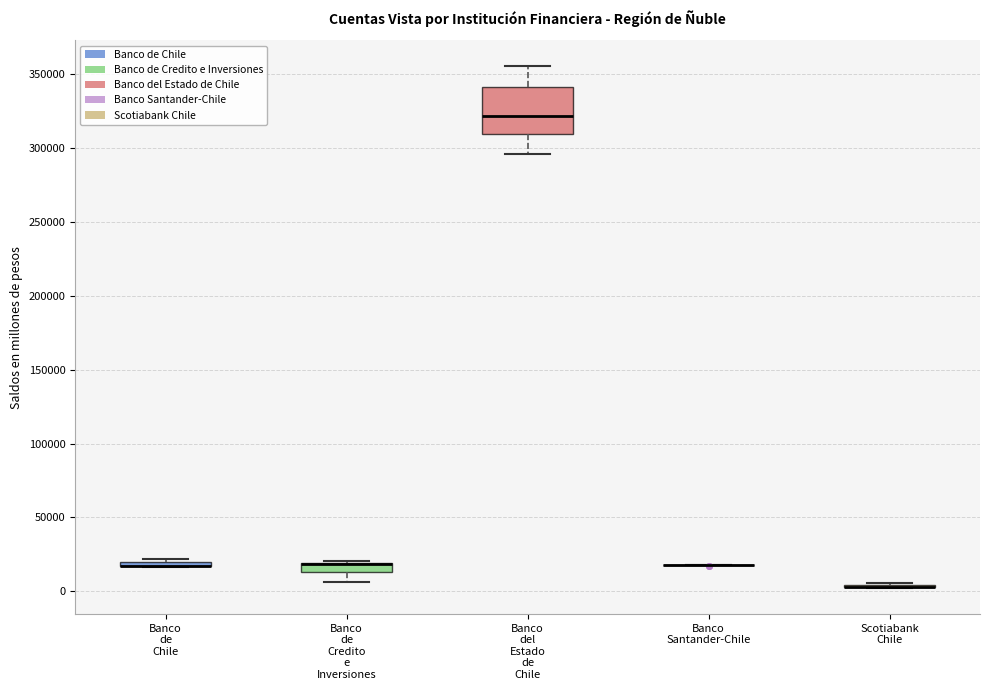

Comparing the boxes themselves (not the whiskers), which one is the tallest?

Banco del Estado de Chile